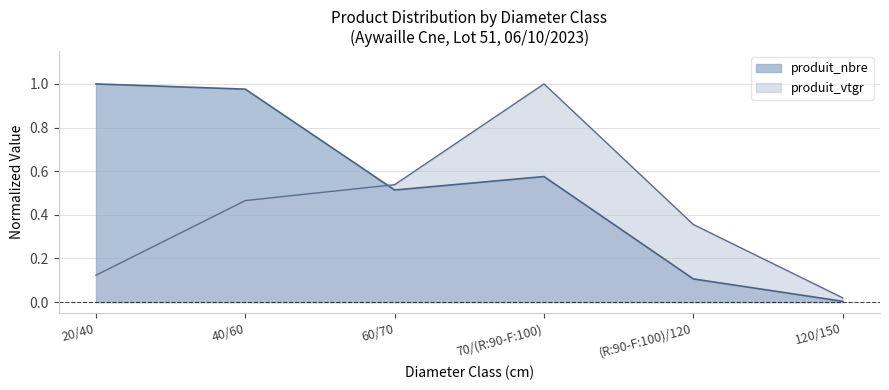

True or false: produit_nbre has more than 2 points higher than both neighbors.

False